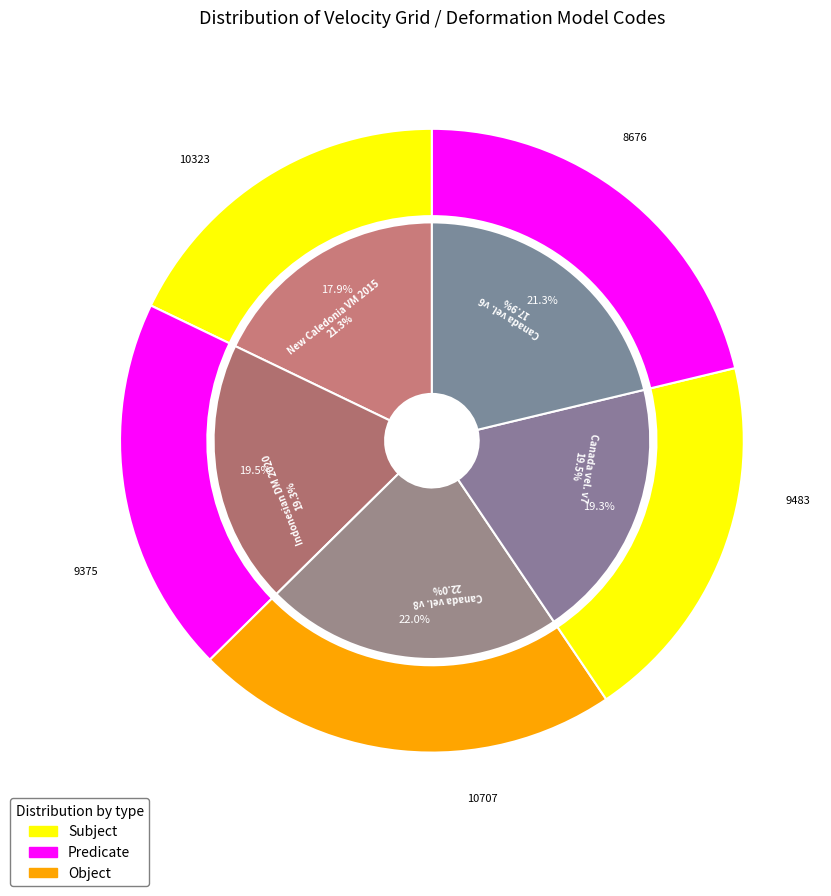

Which has a higher value, Indonesian Deformation Model 2020 or Canada velocity grid v7?

Canada velocity grid v7